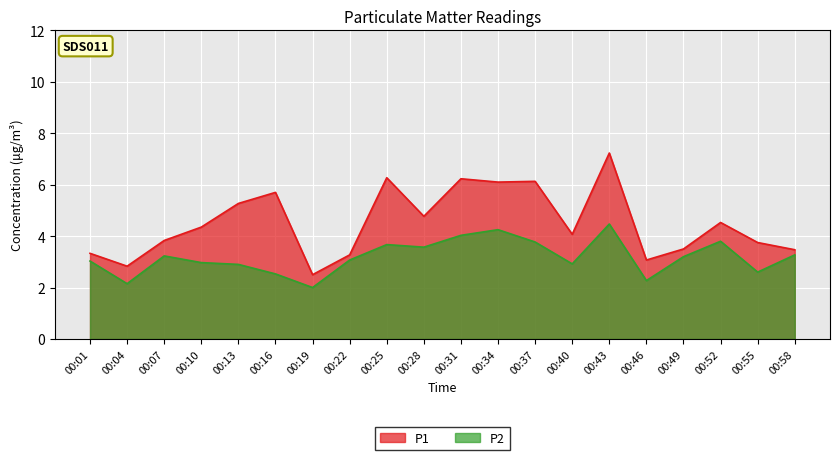

What is the value of the P2 point at the 5th from the left?

2.9